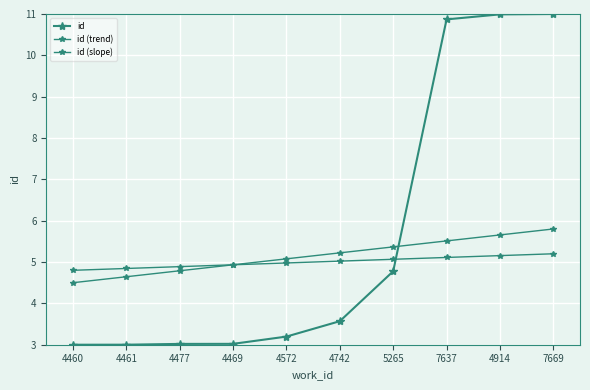

How many distinct data groups are displayed?

3